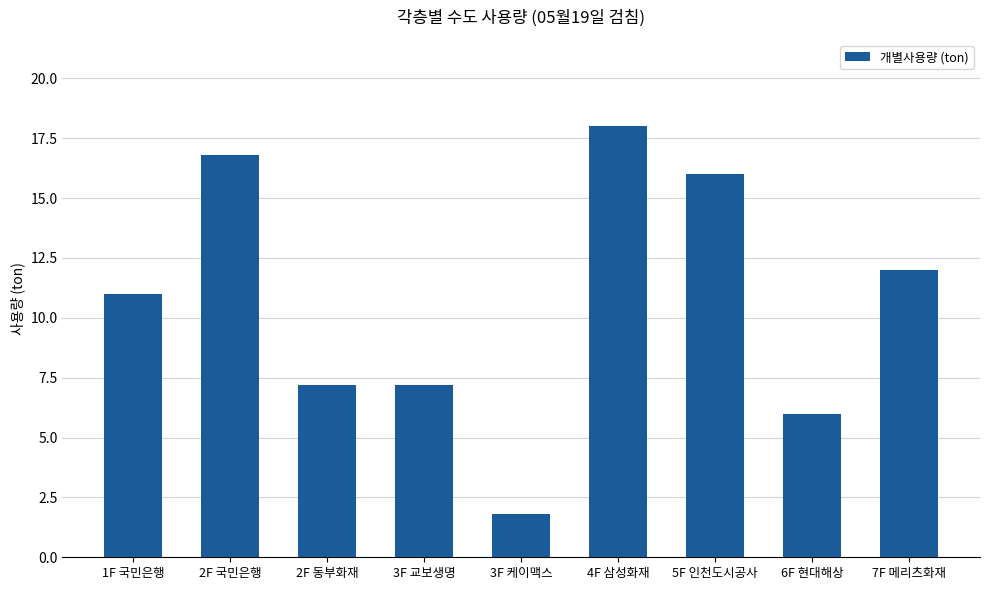

How many distinct data groups are displayed?

1